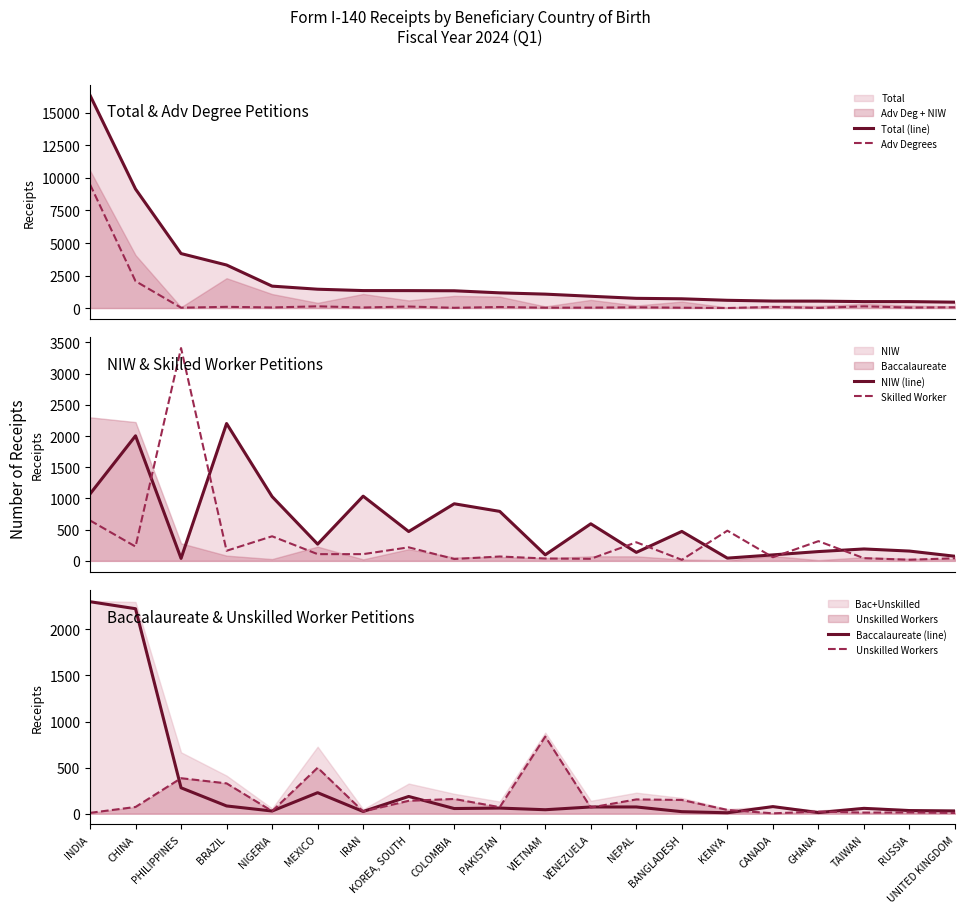

What is the value of the Skilled Worker point at the 19th from the left?

18